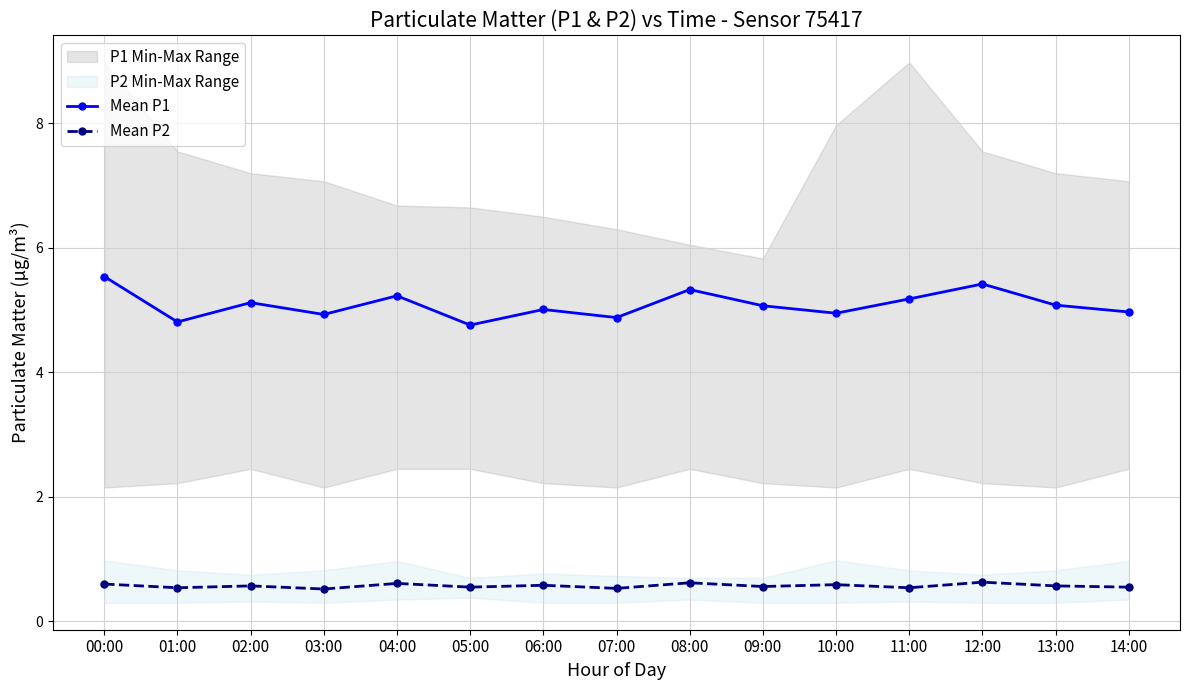

What is the average value of the Mean P1 series?

5.1